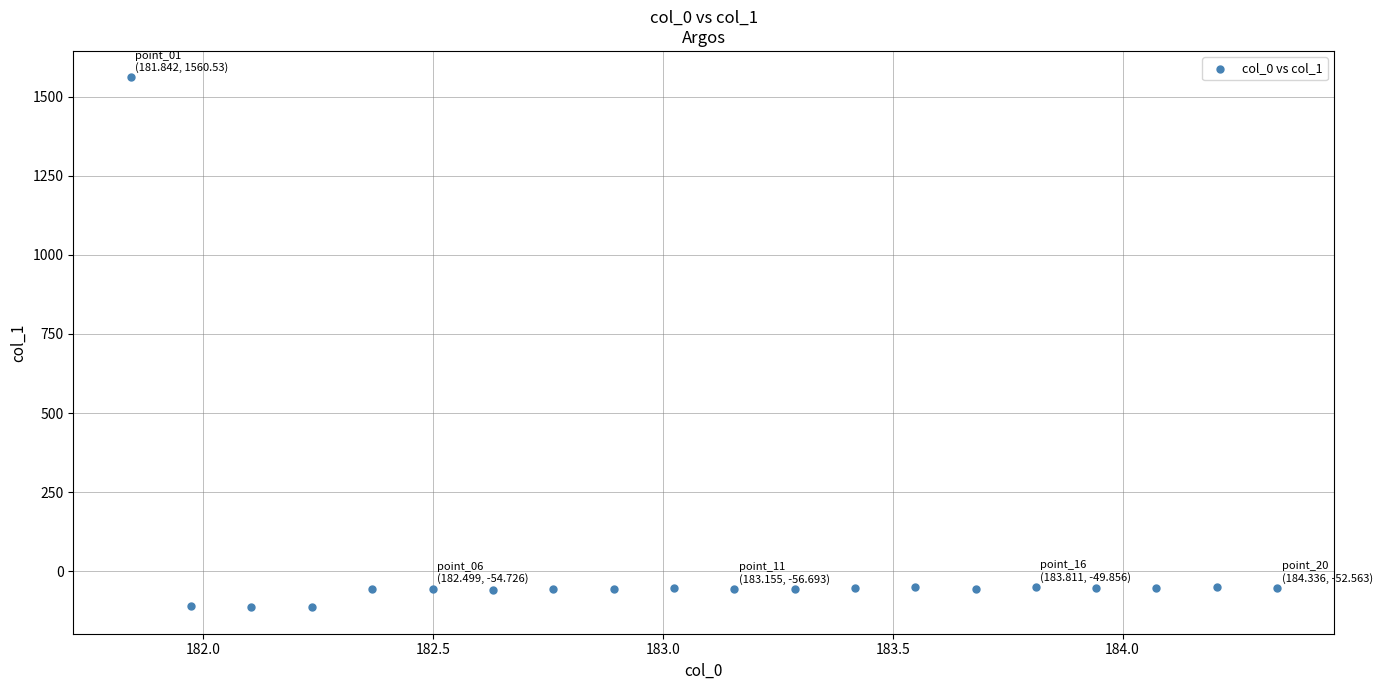

What is the range of Y values (max minus min)?

1674.1